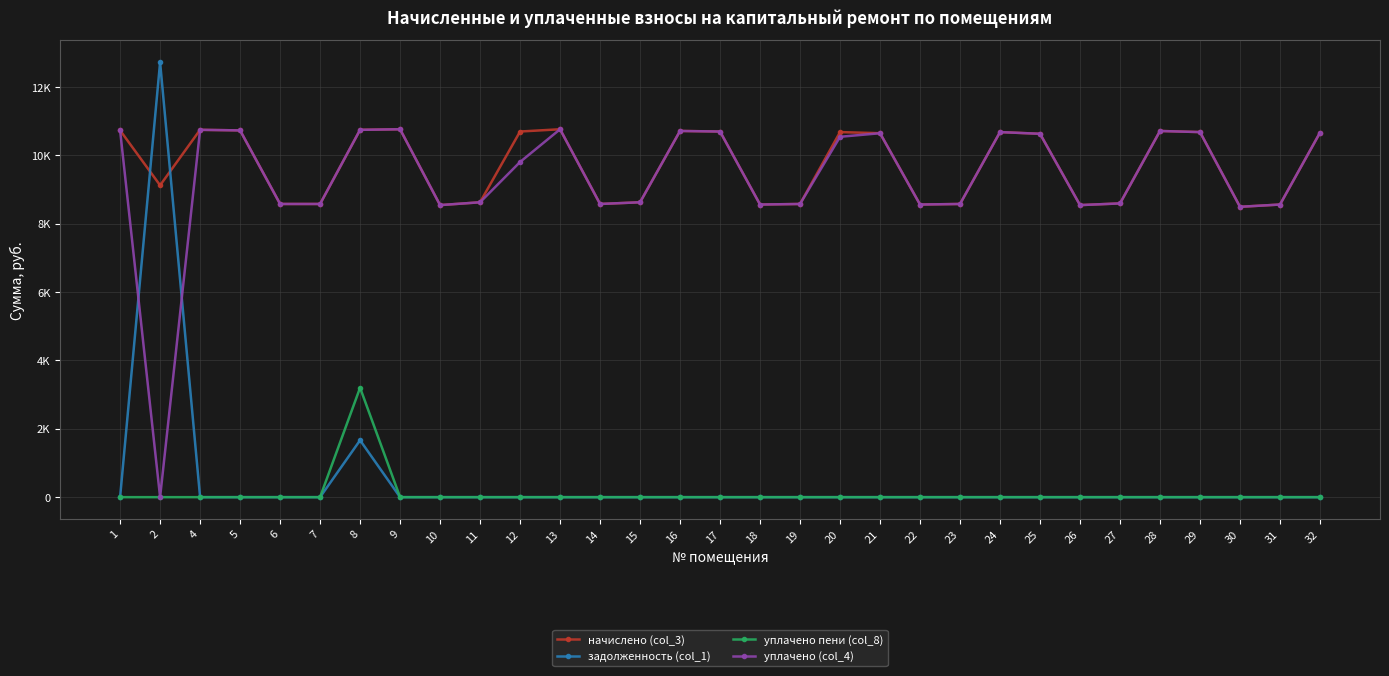

What are all the series names shown in the legend?

начислено (col_3), задолженность (col_1), уплачено пени (col_8), уплачено (col_4)